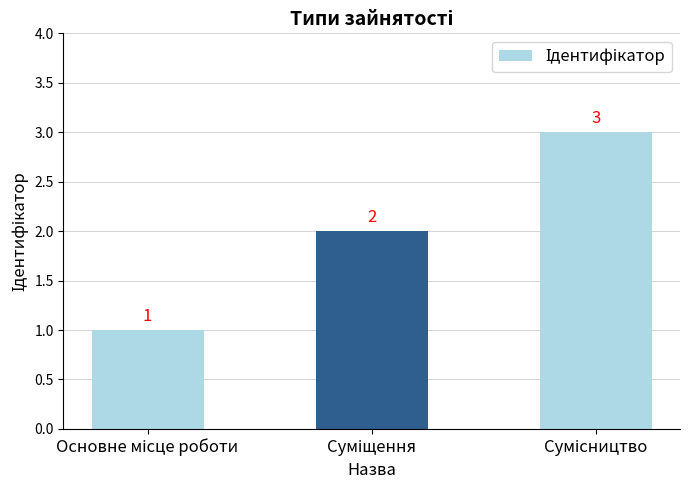

What is the value of the 2nd bar from the left?

2